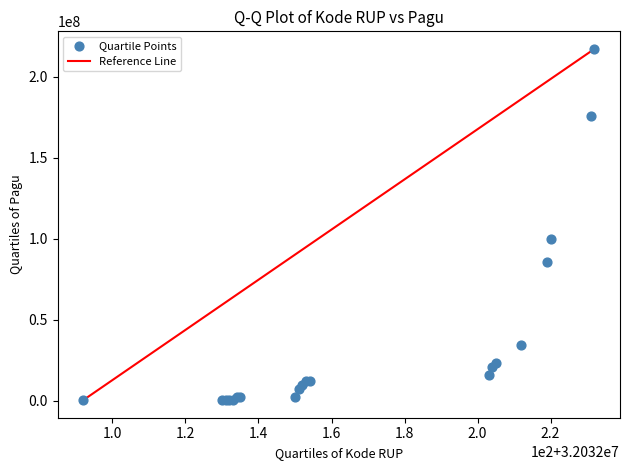

What Y value in the scatter plot is closest to 108800000?

99958000